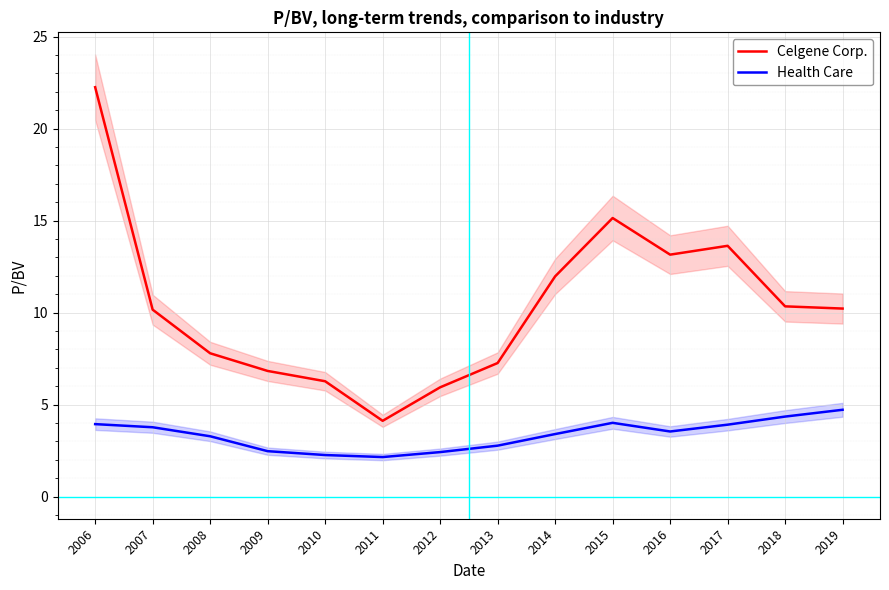

Which series has the largest total across all categories?

Celgene Corp.